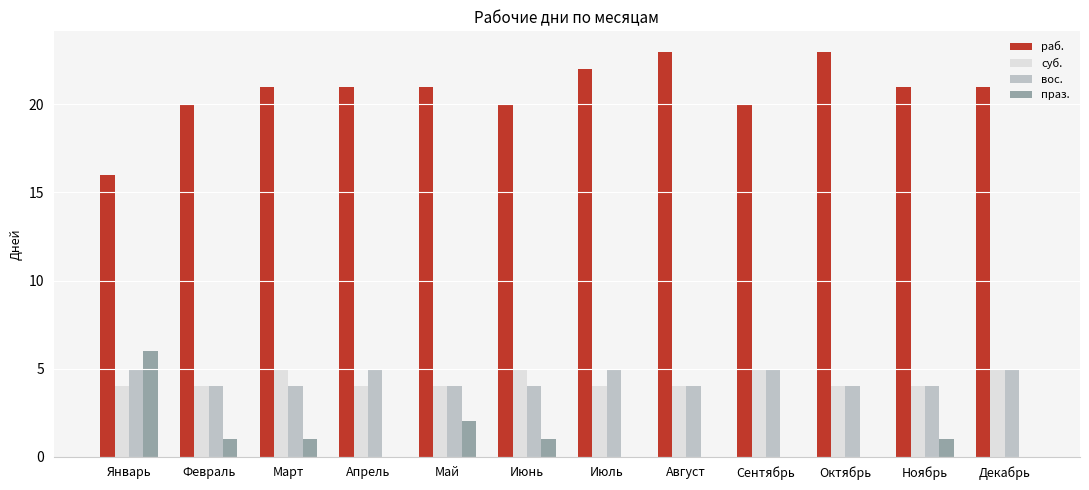

What is the maximum value shown in the chart?

23